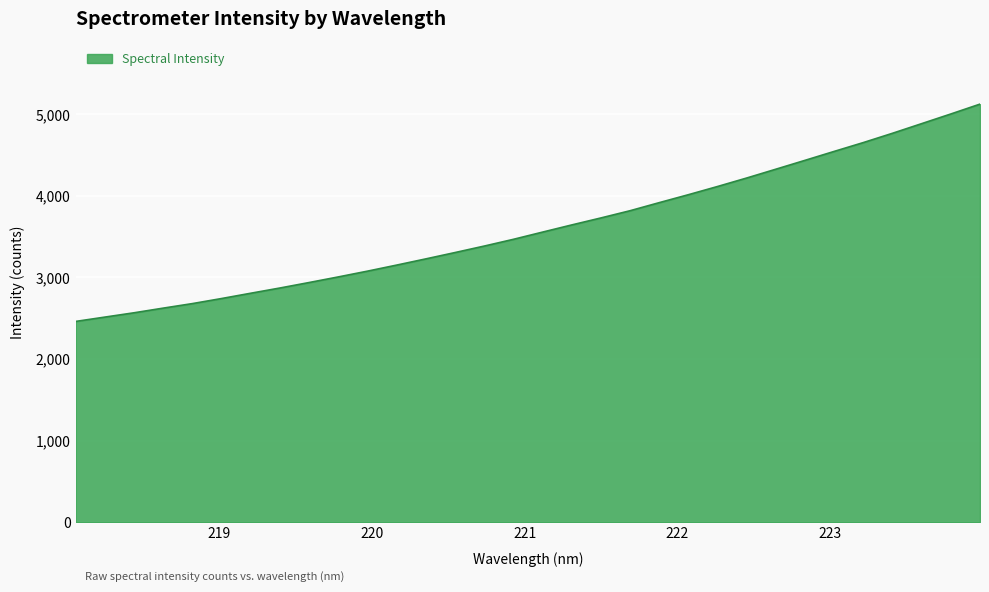

What is the difference between the maximum and minimum values?

2663.4